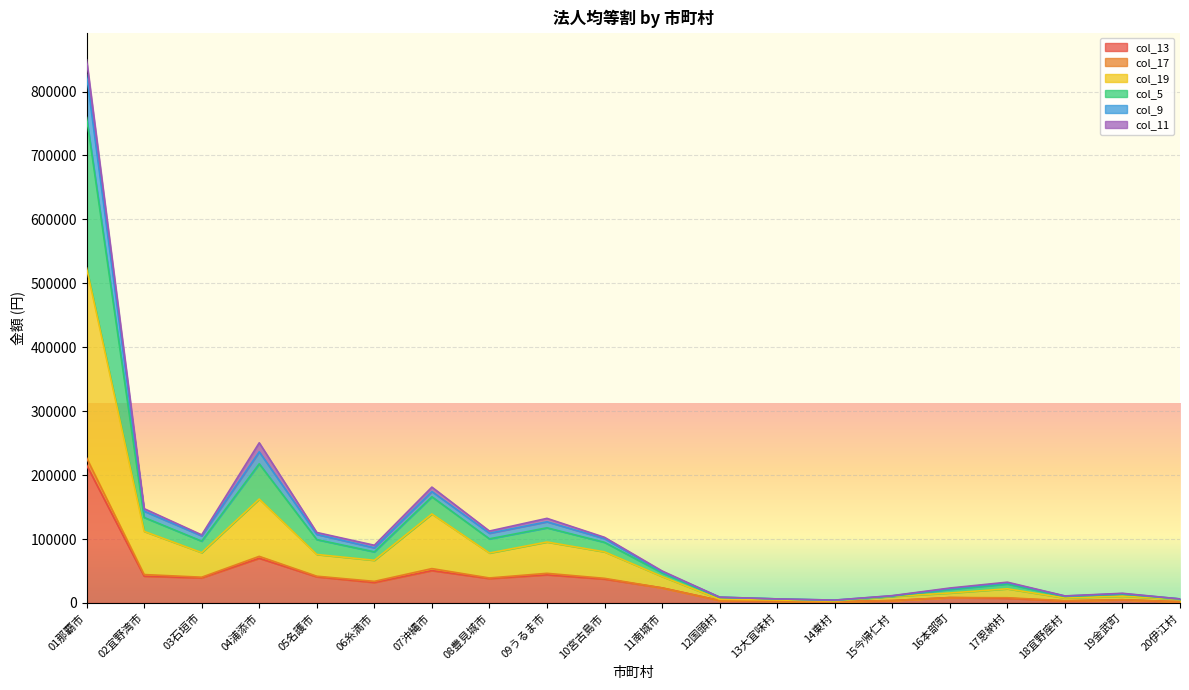

What is the minimum value shown in the chart?

1885